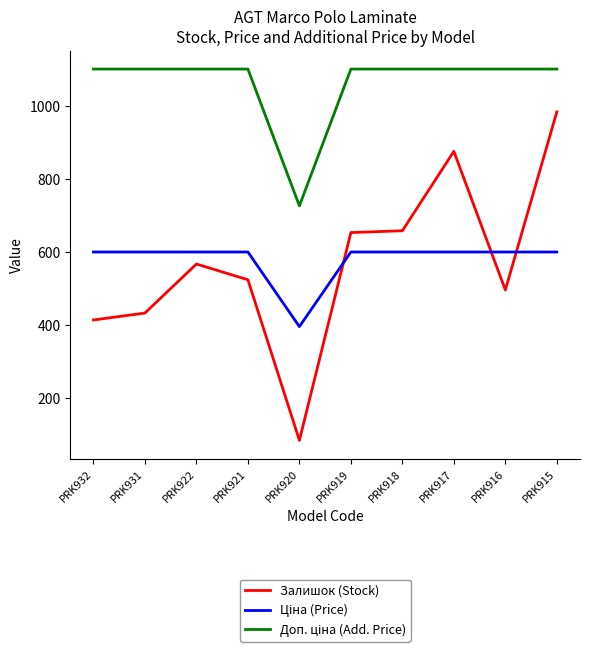

At which category is the sum across all series the highest?

PRK915